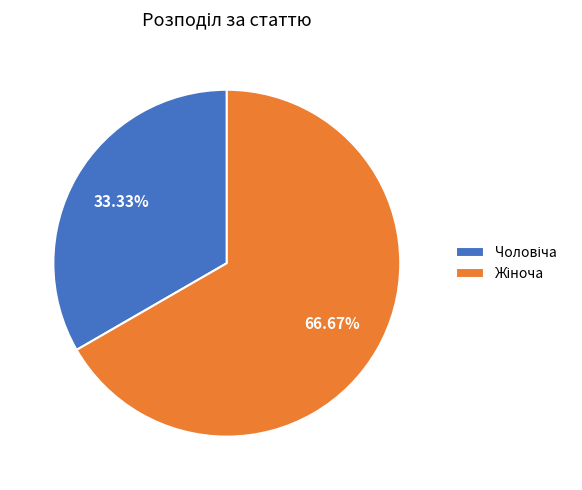

Is there a majority slice in this chart?

Yes